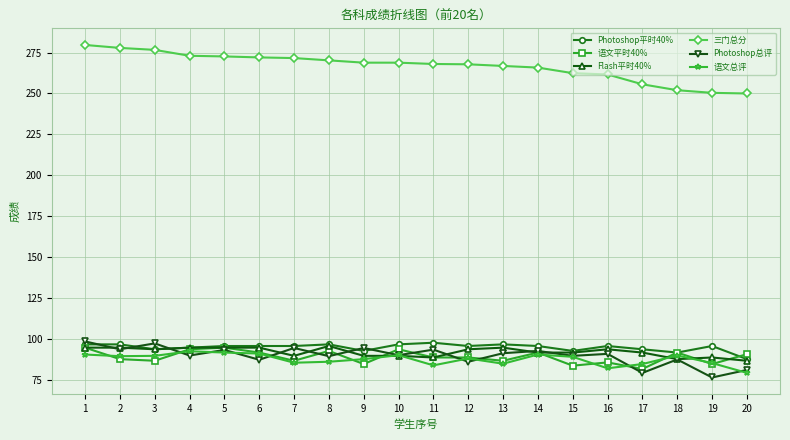

True or false: 语文总评 and 语文平时40% intersect in this chart.

True